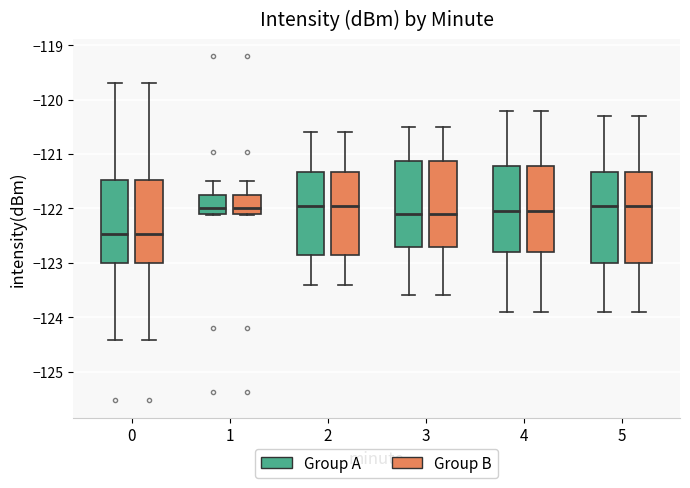

Where is the upper edge of the box for 2 (Group A) on the y-axis? The values are not printed on the chart, so give them approximately, as read against the axis.

-121.3